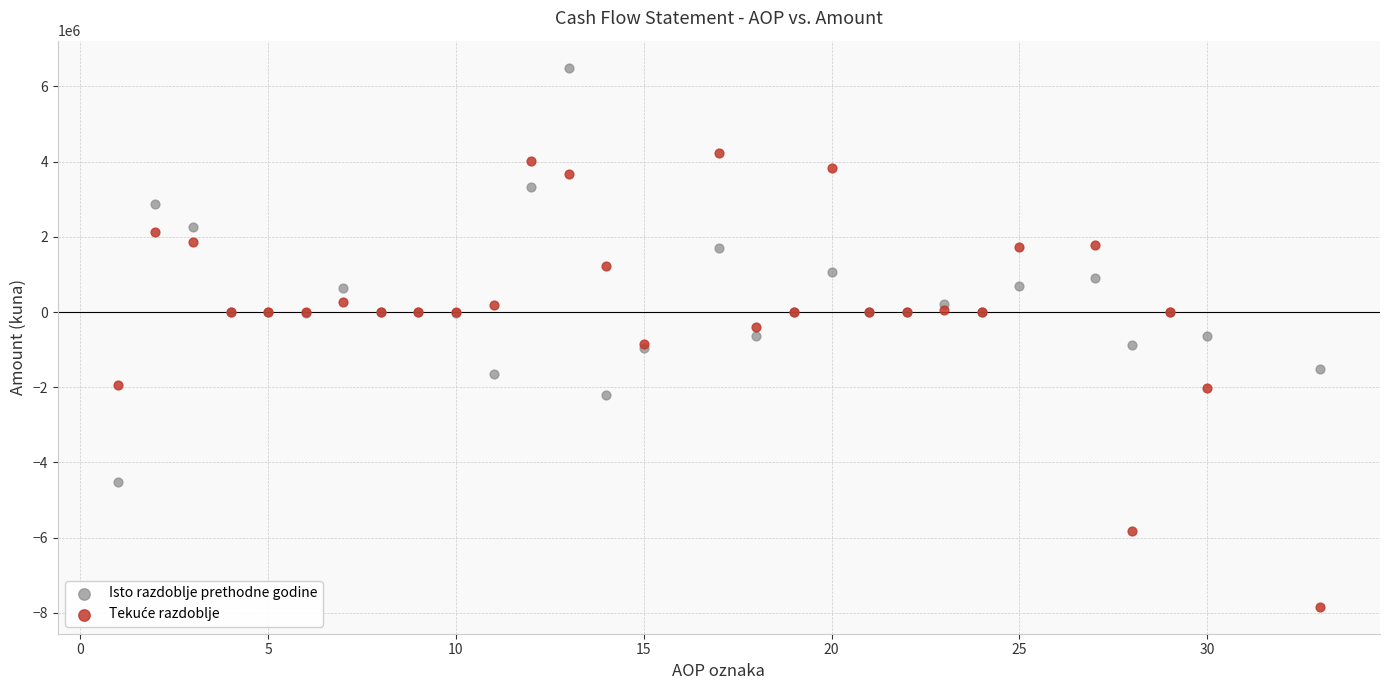

Which series reaches the maximum Y coordinate?

Isto razdoblje prethodne godine